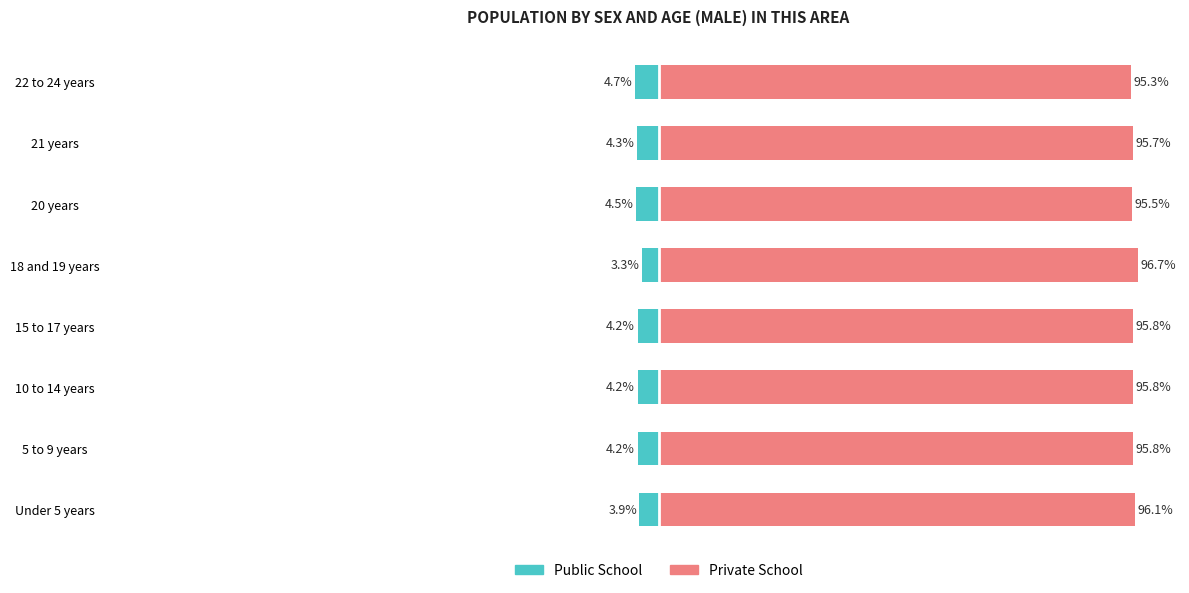

Which series has the largest total across all categories?

Private School